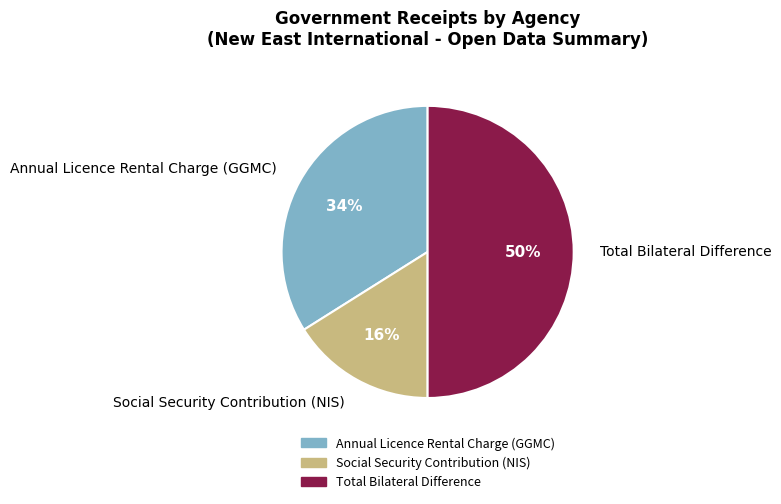

How many slices are in this pie chart?

3